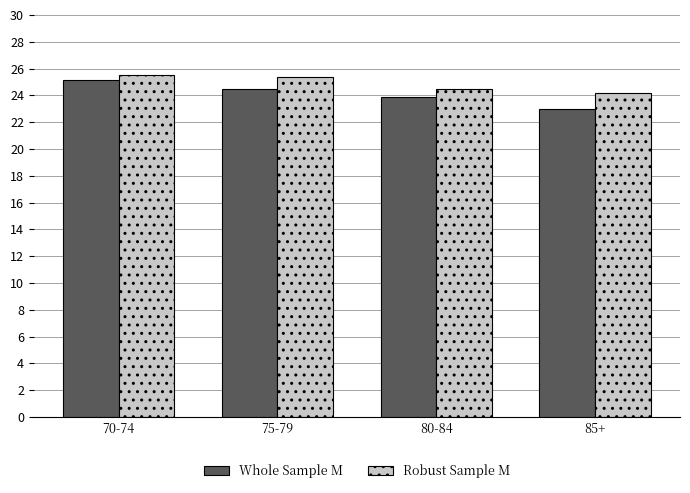

True or false: Whole Sample M has a value of 25.1 at 70-74.

True